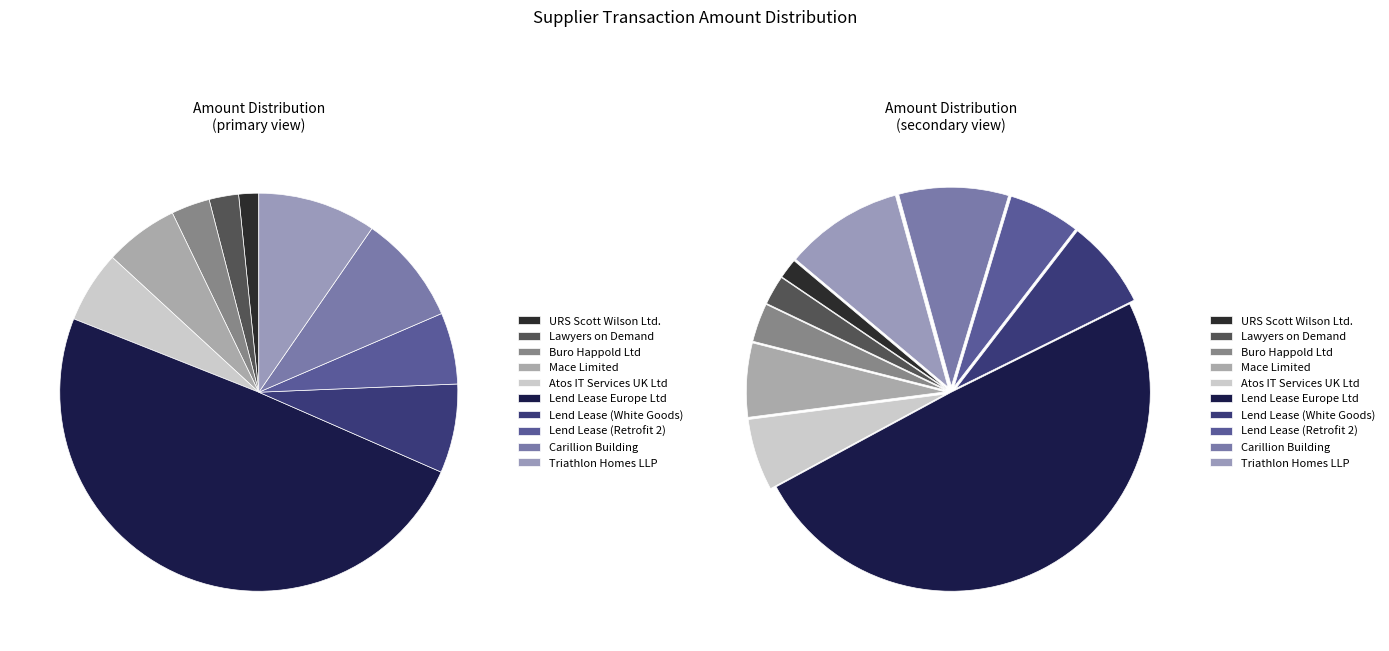

To the nearest percent, what is the difference between the Lend Lease (Retrofit 2) and Lawyers on Demand slice percentages?

3%